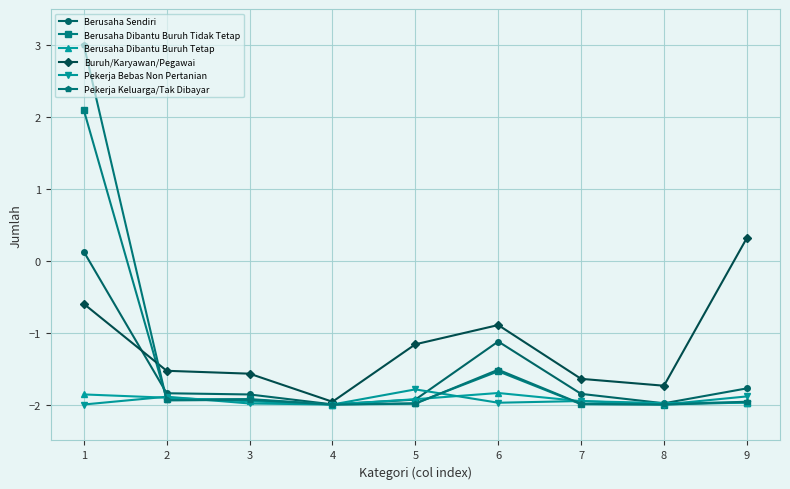

At which category is the sum across all series the highest?

1